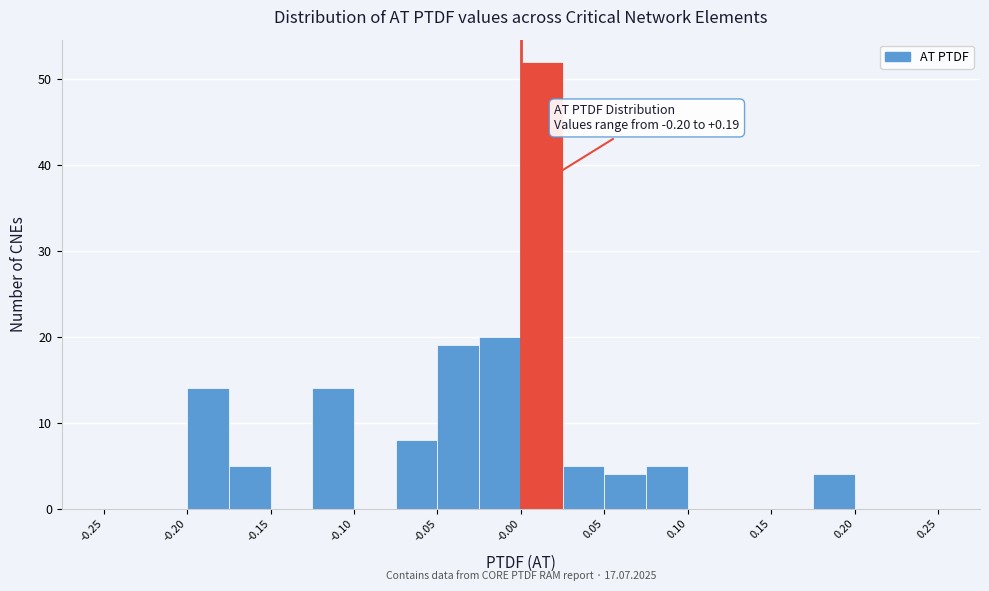

Which range on the x-axis has the tallest bar?

0.000 to 0.025